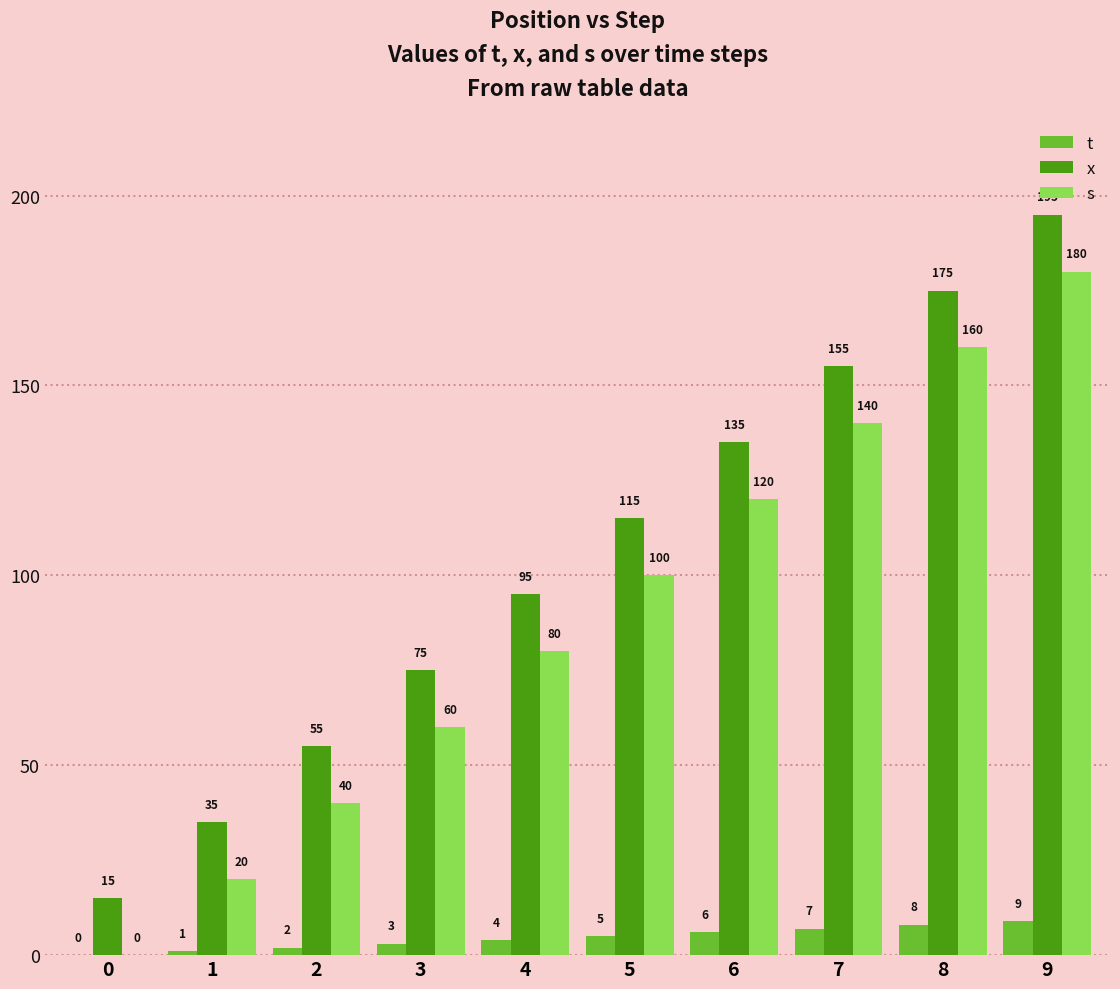

At which category does the chart reach its peak across all series?

9